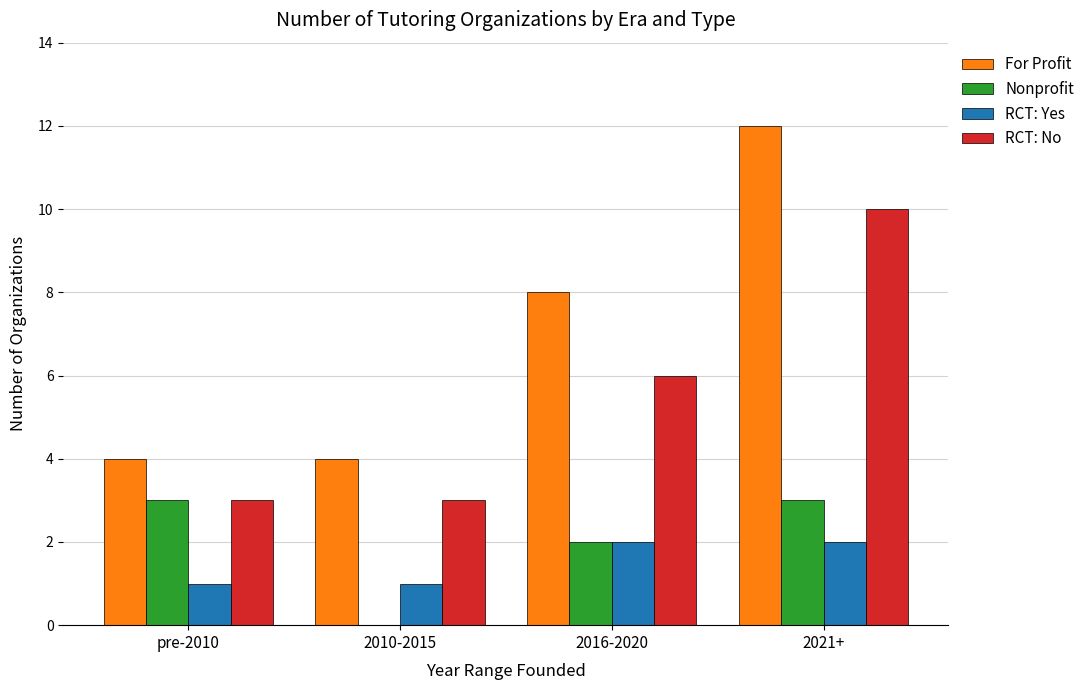

Between pre-2010 and 2016-2020, which series saw the biggest shift?

For Profit